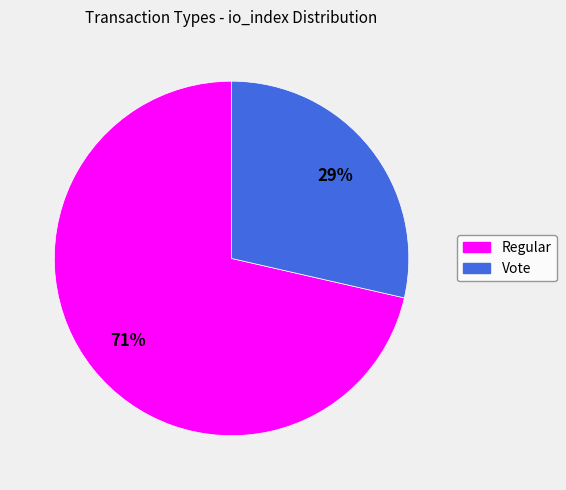

Does Regular account for over 50% of the chart?

Yes